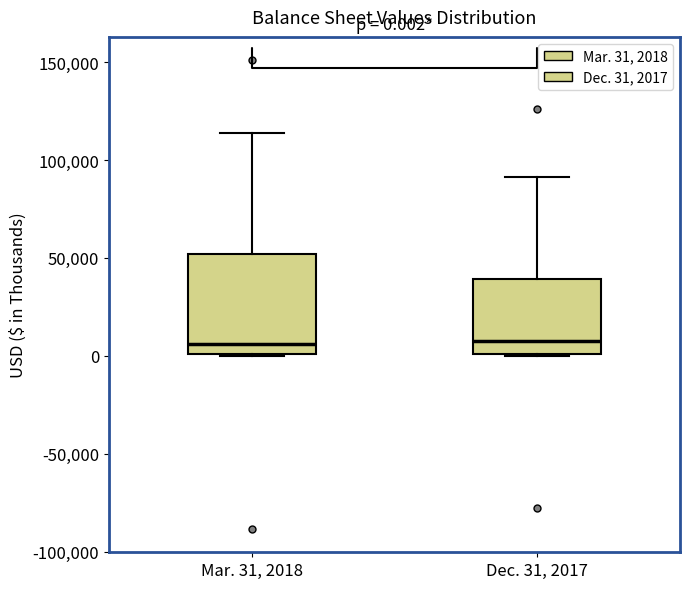

Which box is the tallest, from its lower edge to its upper edge?

Mar. 31, 2018